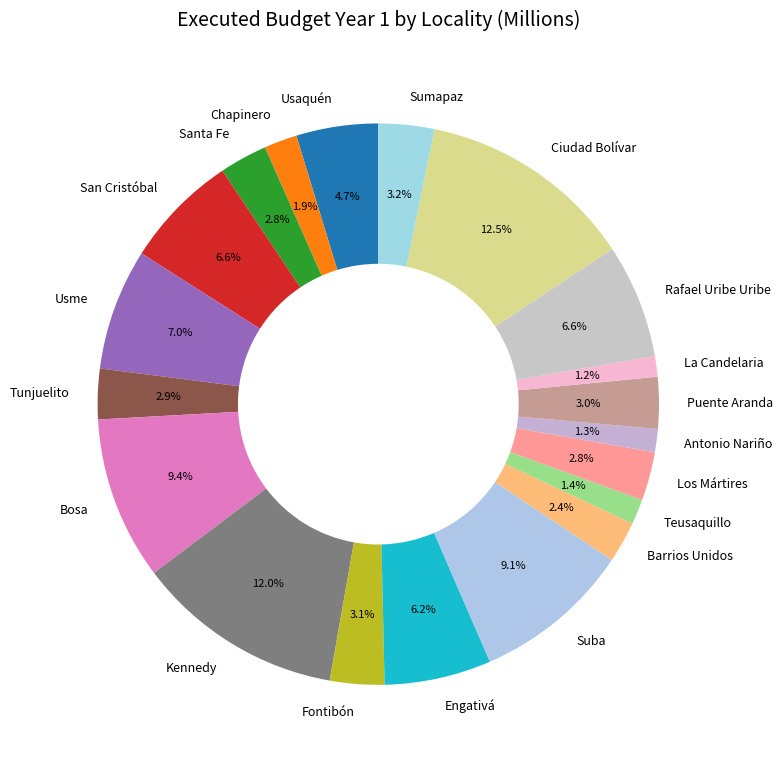

Is it true that Ciudad Bolívar is 5% of the pie?

False